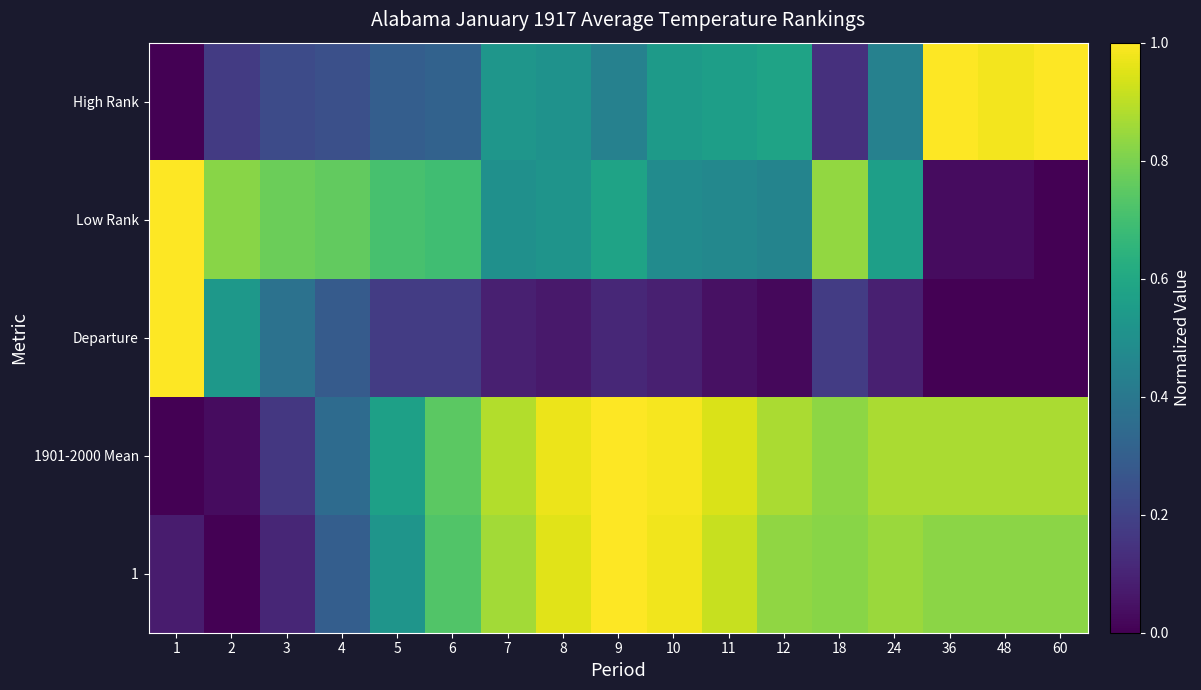

What is the spread (max minus min) of values at 2?

0.8